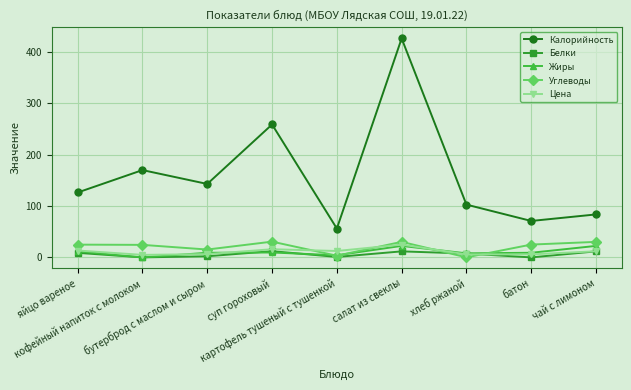

Where does the Углеводы series first go above 24?

яйцо вареное